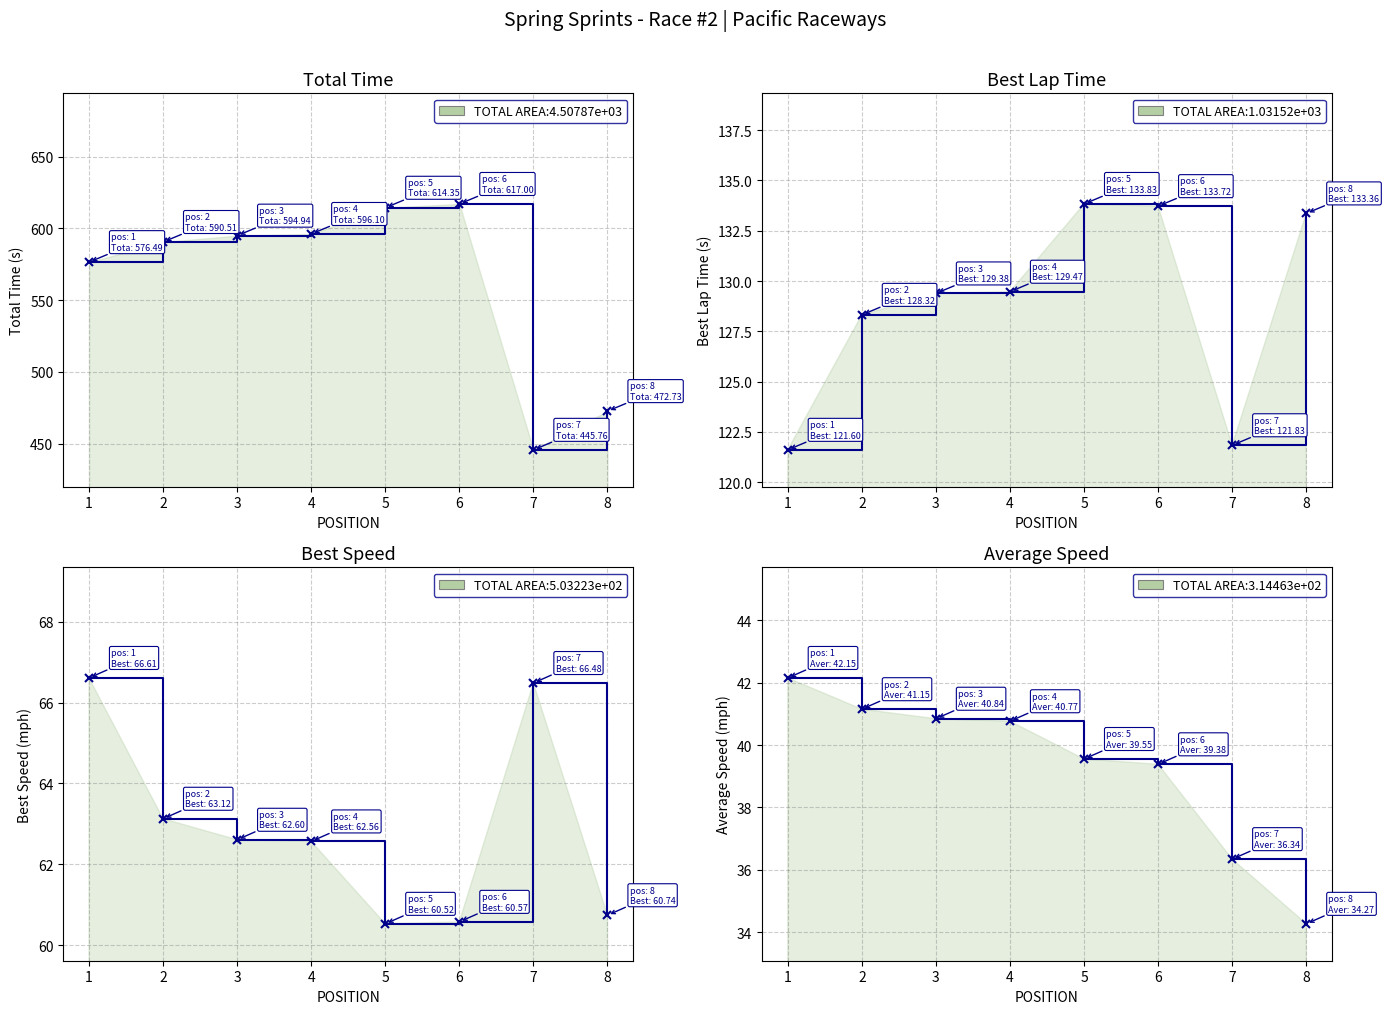

At which label does Best Speed reach its peak?

1